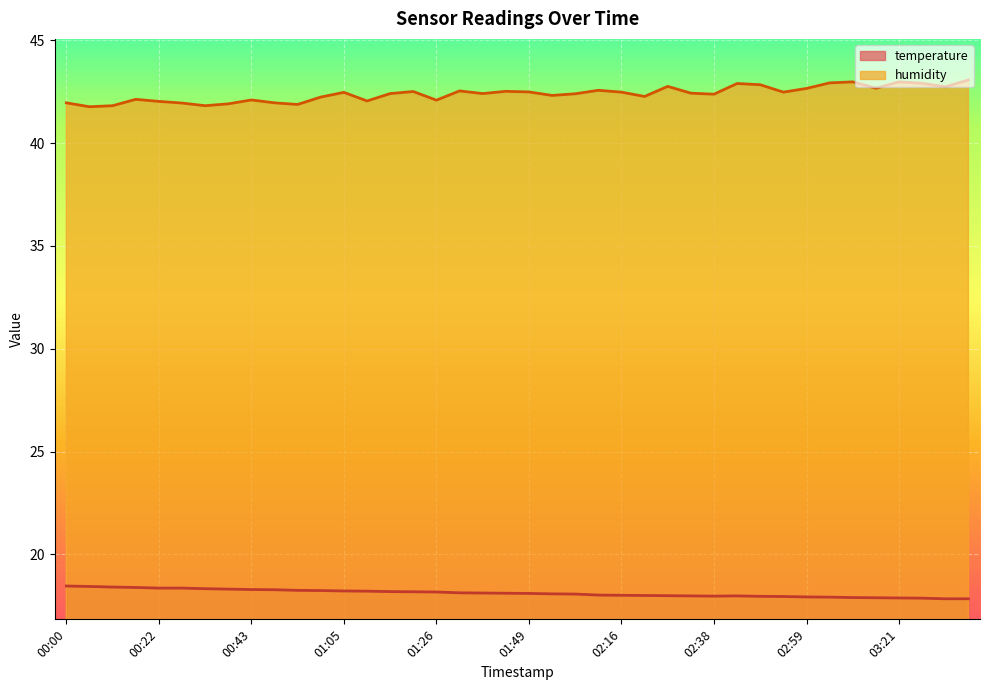

True or false: temperature and humidity cross at least once.

False